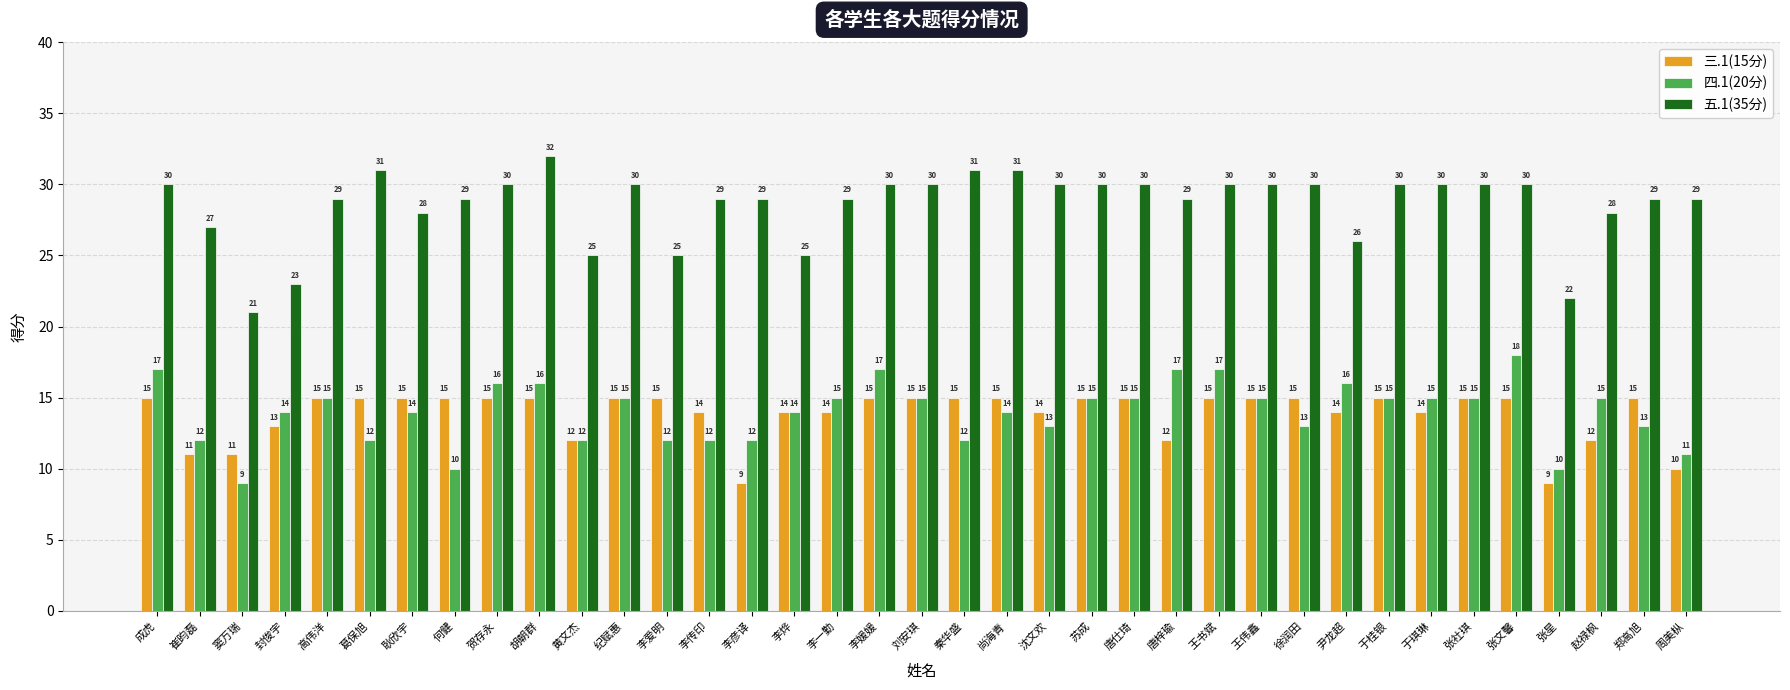

At how many categories does at least one series exceed 16?

37